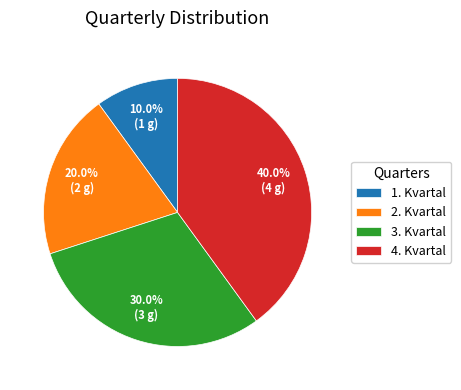

Approximately how many times larger is the value at 2. Kvartal compared to 3. Kvartal?

0.7